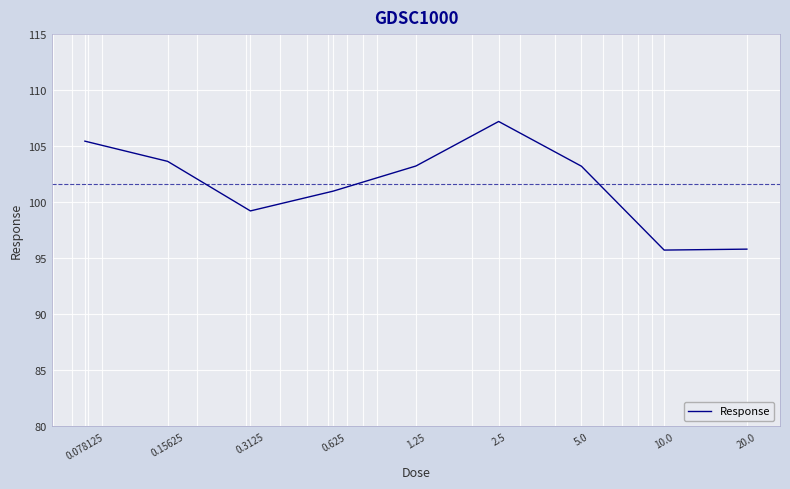

What is the minimum value shown in the chart?

95.7